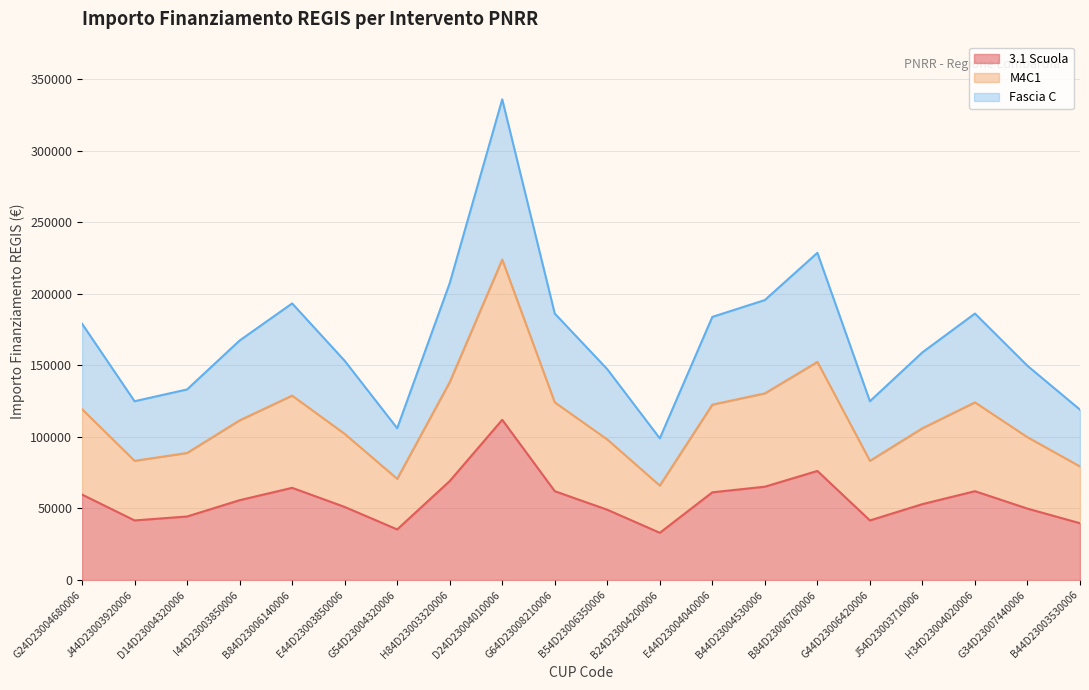

Where is M4C1 nearest to the value 144944?

H84D23003320006